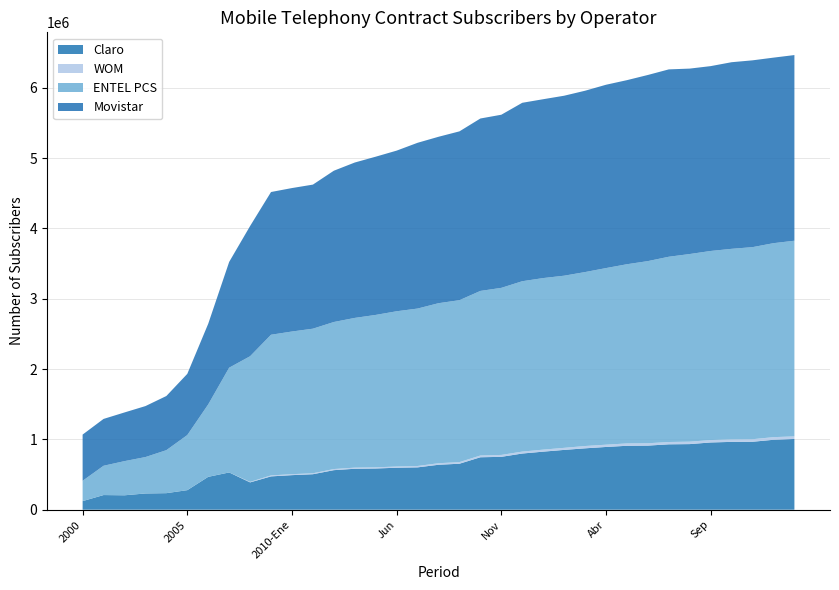

Reading right to left, list all the values displayed in this chart.

Claro: 1005885	994283	965973	964609	956152	932917	929773	911386	909025	892155	872761	850410	825568	798796	751851	745649	653888	638977	602050	596876	585997	582280	562350	504668	491522	473733	388438	529873	467491	278089	235319	230942	205006	208462	122062
ENTEL PCS: 2782018	2758079	2731022	2709405	2688607	2667814	2634171	2590127	2547891	2511006	2473319	2447714	2439295	2422406	2375460	2340192	2302382	2275438	2238442	2207474	2167300	2128872	2090729	2055887	2028572	2000167	1786608	1489501	1029943	783364	611217	517662	485746	416358	289076
Movistar: 2639748	2638165	2656177	2653540	2628312	2636685	2664017	2646595	2617379	2606791	2578297	2559035	2543104	2537019	2461691	2451675	2400368	2366323	2356971	2284089	2249878	2209400	2151003	2048602	2039769	2029404	1851420	1503792	1146790	870006	770117	724706	692119	666032	656992
WOM: 36819	37413	36428	35314	34187	34697	32869	33297	33401	32413	32914	29240	28694	27557	27091	25000	22971	21919	19625	17294	16332	16043	15865	13371	13688	13896	7212	0	0	0	0	0	0	0	0
Total: 6468703	6429681	6391015	6364180	6307736	6272938	6261482	6182089	6108388	6043068	5957990	5886928	5837122	5786405	5616740	5563315	5380426	5303381	5217274	5105895	5019668	4936738	4819989	4622528	4573551	4517200	4033678	3523166	2644224	1931459	1616653	1473310	1382871	1290852	1068130